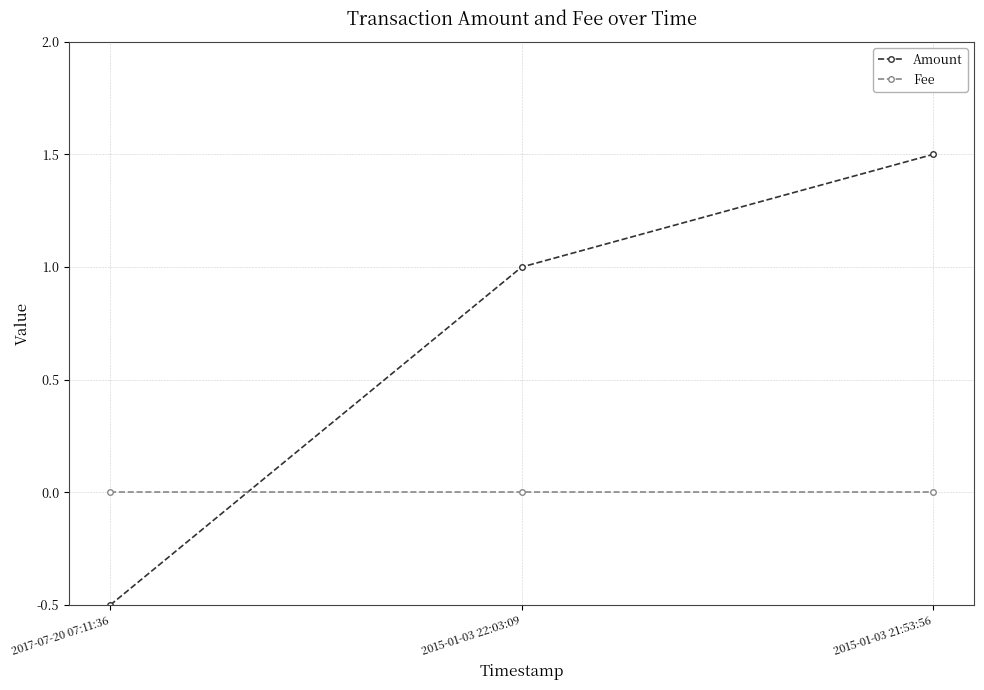

Which series has the largest total across all categories?

Amount